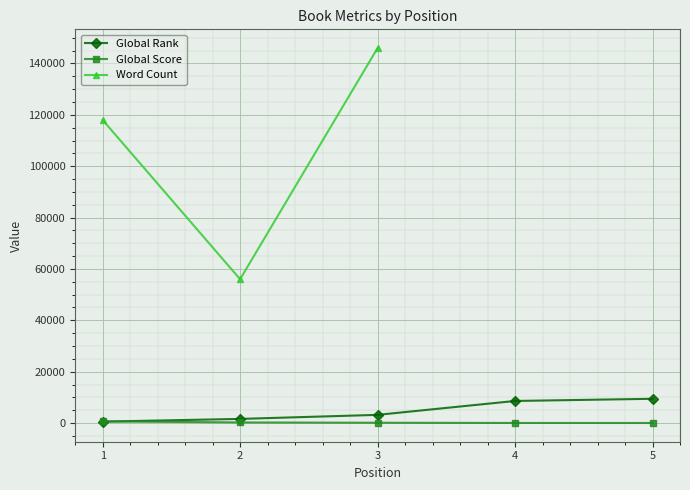

Is the value of Global Score at 1 greater than the value of Global Rank at 5?

No